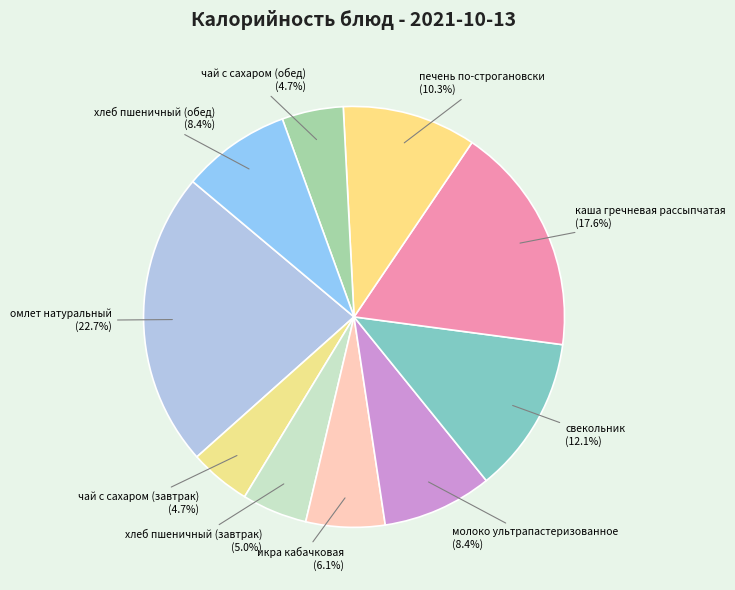

Is чай с сахаром (завтрак) the majority of the pie?

No